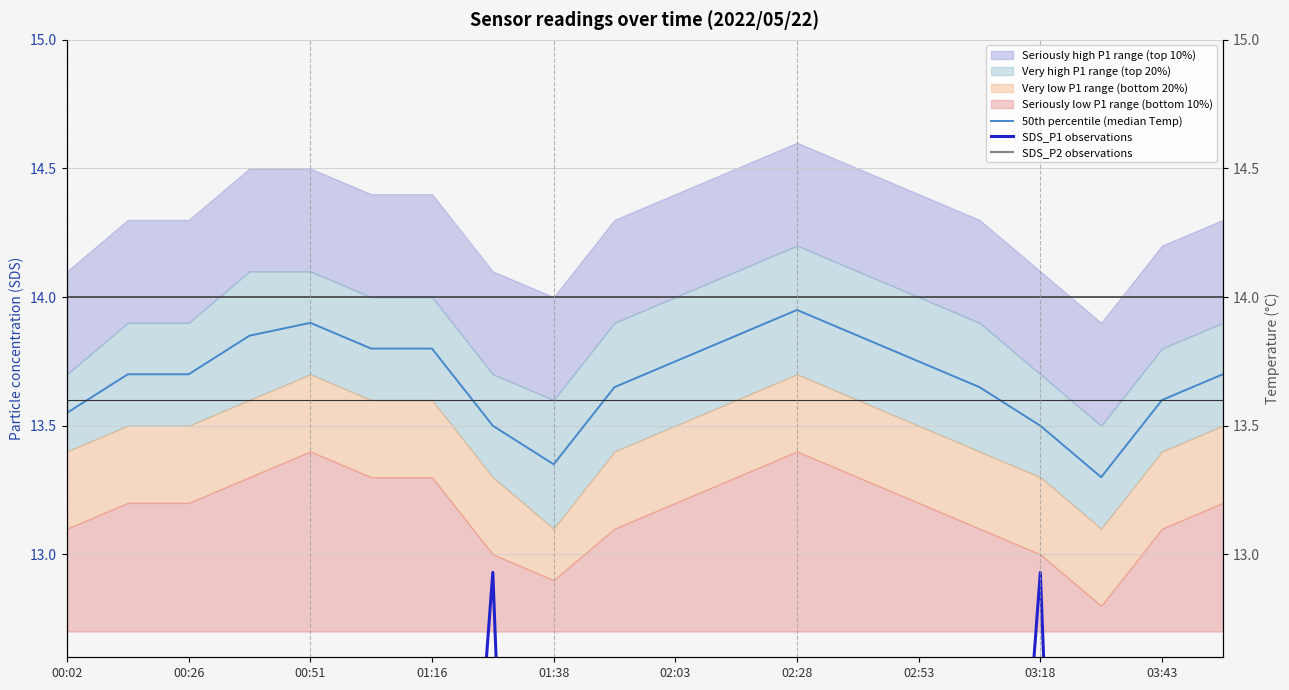

Which series has the widest spread of values?

SDS_P1 observations